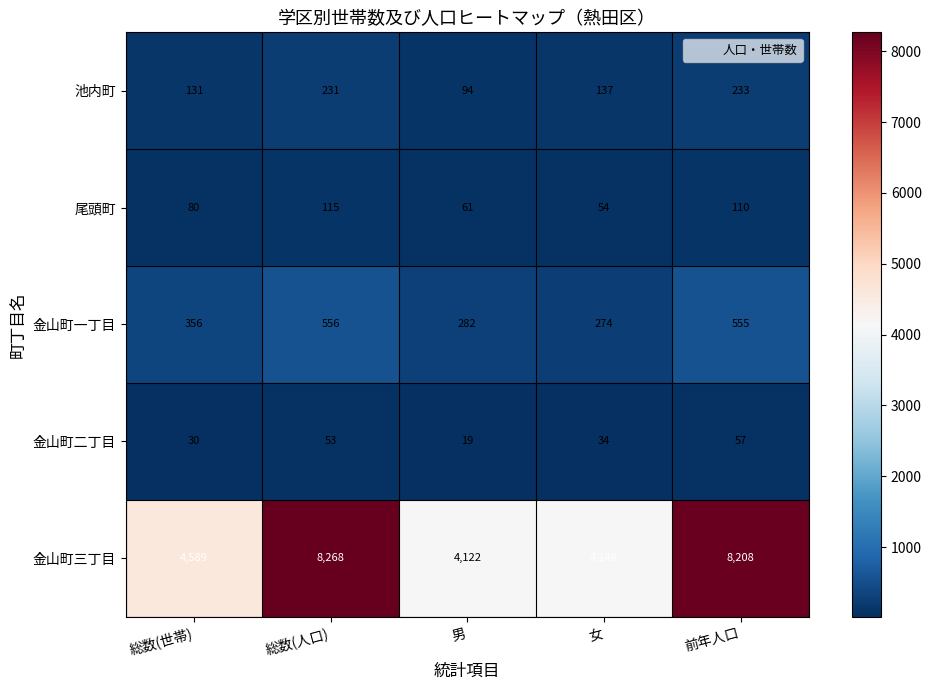

Reading left to right, what are all the values shown in this chart?

池内町: 総数(世帯)=131	総数(人口)=231	男=94	女=137	前年人口=233
尾頭町: 総数(世帯)=80	総数(人口)=115	男=61	女=54	前年人口=110
金山町一丁目: 総数(世帯)=356	総数(人口)=556	男=282	女=274	前年人口=555
金山町二丁目: 総数(世帯)=30	総数(人口)=53	男=19	女=34	前年人口=57
金山町三丁目: 総数(世帯)=4589	総数(人口)=8268	男=4122	女=4146	前年人口=8208